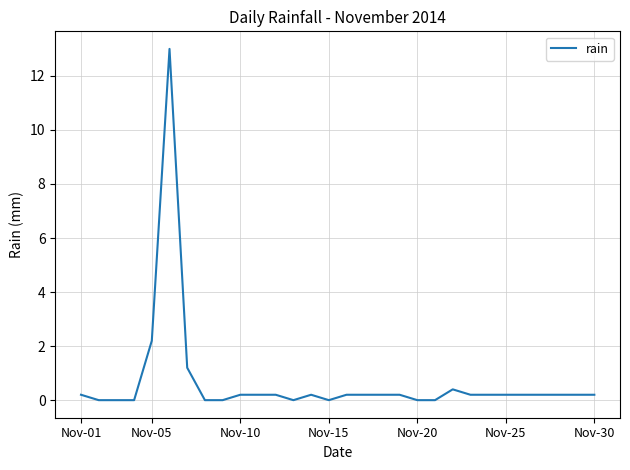

Reading right to left, extract all data points from this chart.

0.2	0.2	0.2	0.2	0.2	0.2	0.2	0.2	0.4	0.0	0.0	0.2	0.2	0.2	0.2	0.0	0.2	0.0	0.2	0.2	0.2	0.0	0.0	1.2	13.0	2.2	0.0	0.0	0.0	0.2